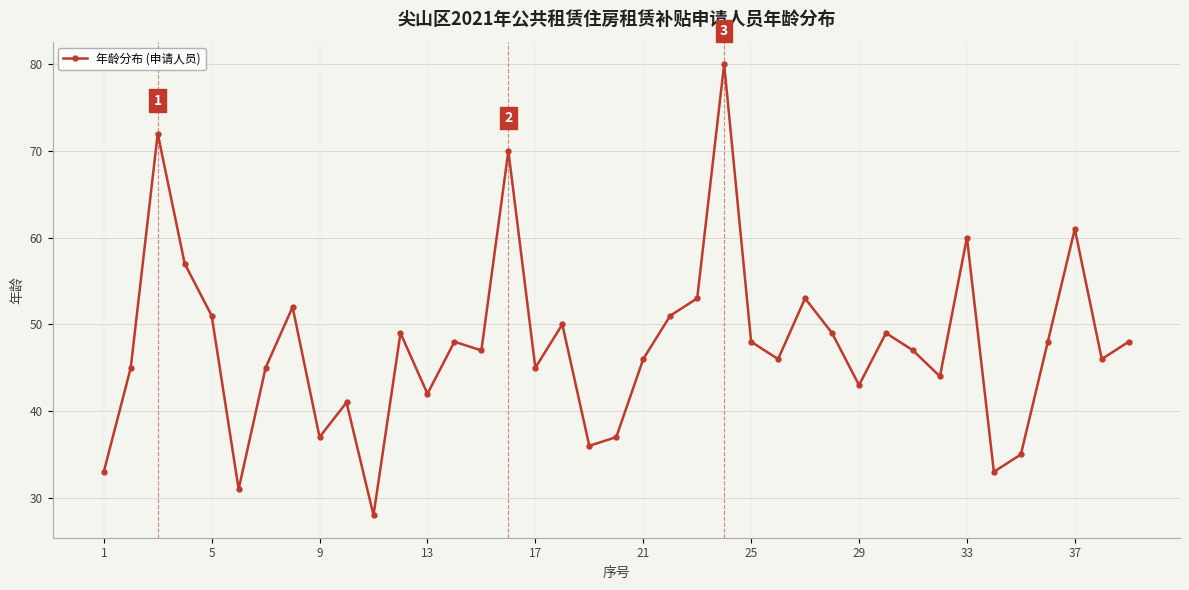

How many interior local valleys (lower than both neighbors) does the data have?

12